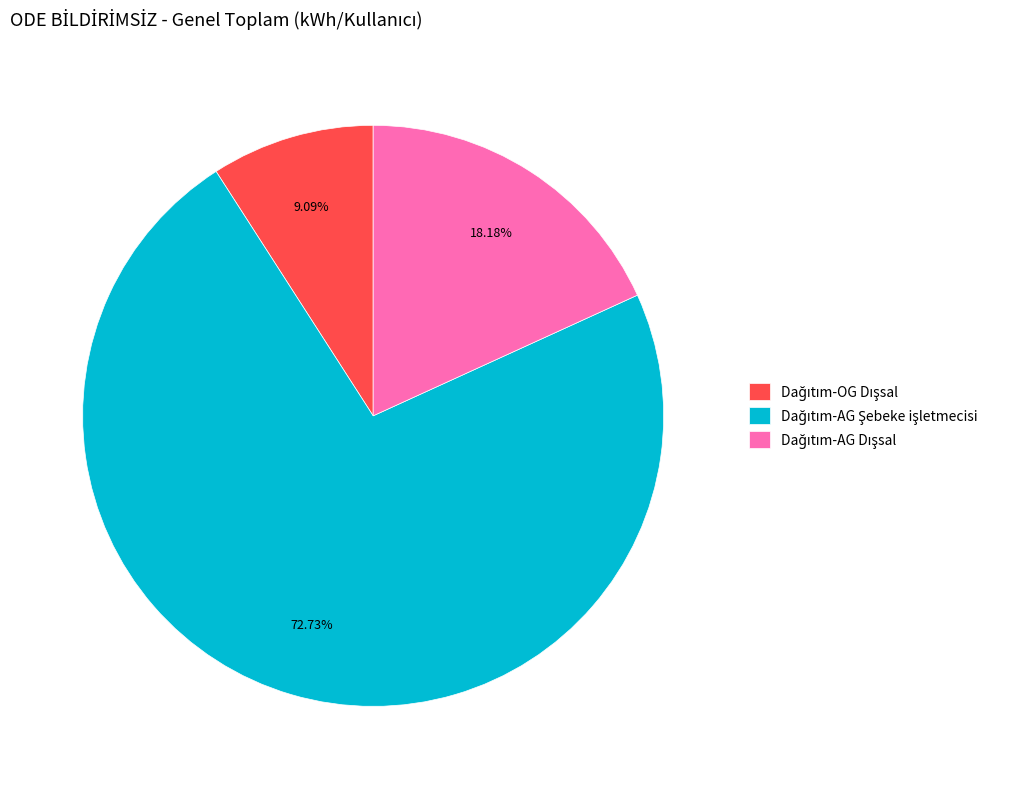

Does any single category account for the majority?

Yes